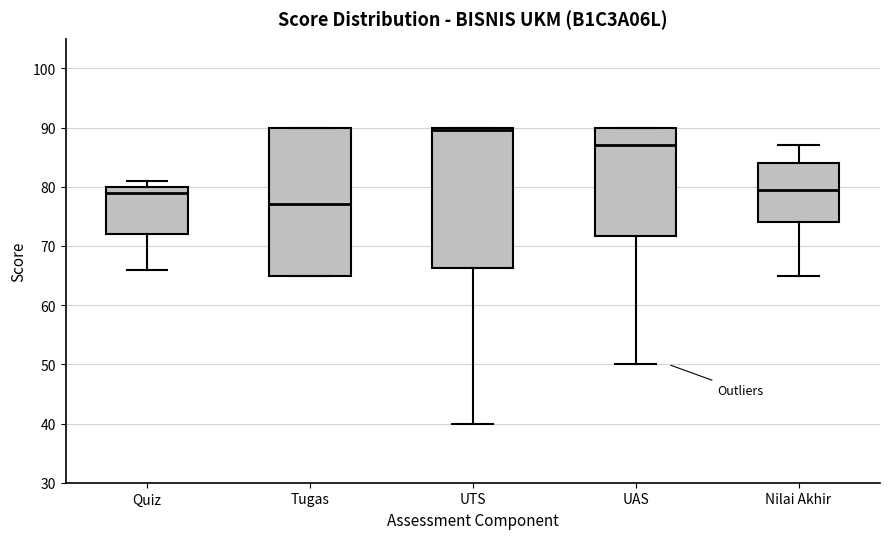

Which box's median line is the highest?

UTS